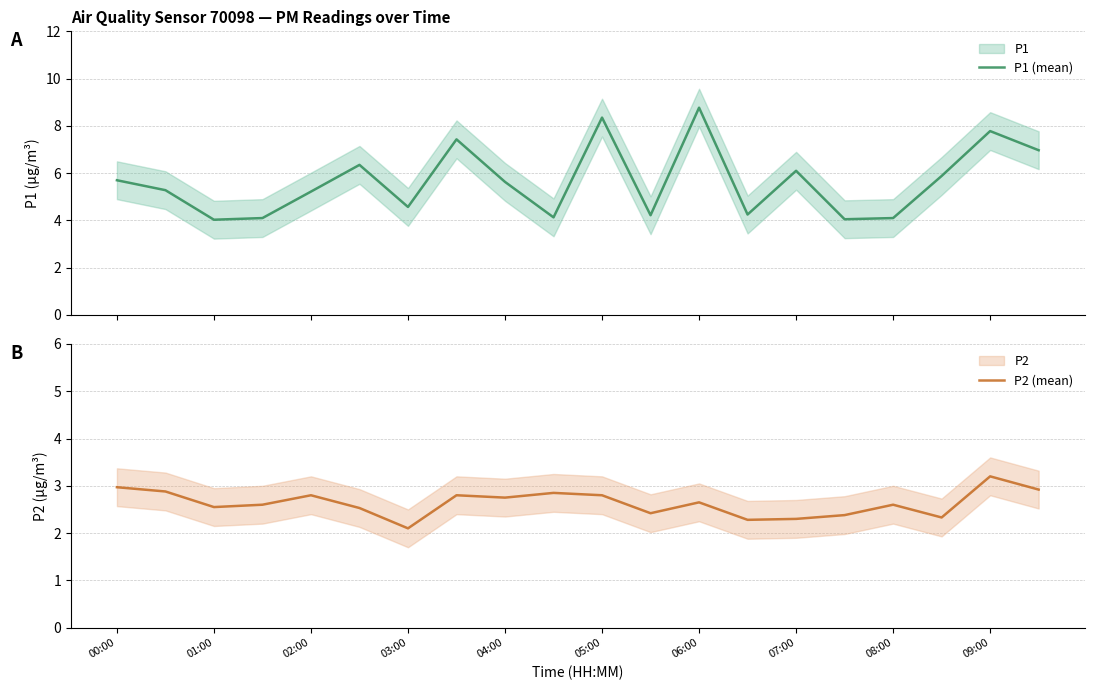

True or false: P1 (mean) has a value of 2.1 at 13.

False